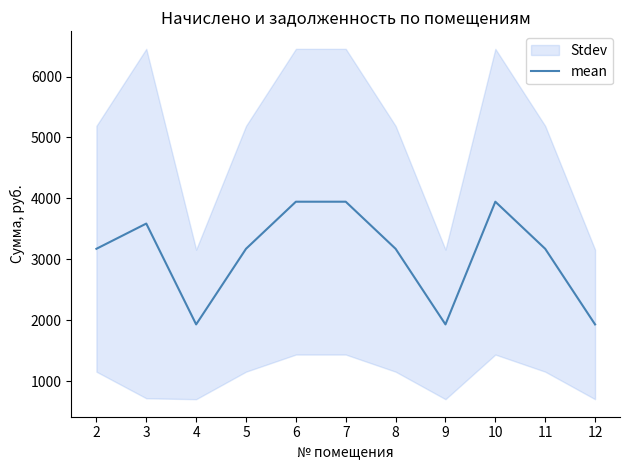

Reading left to right, transcribe all the data shown in this chart.

3171.7	3585.8	1930.1	3171.7	3944.8	3944.8	3171.7	1930.1	3944.8	3171.7	1930.1